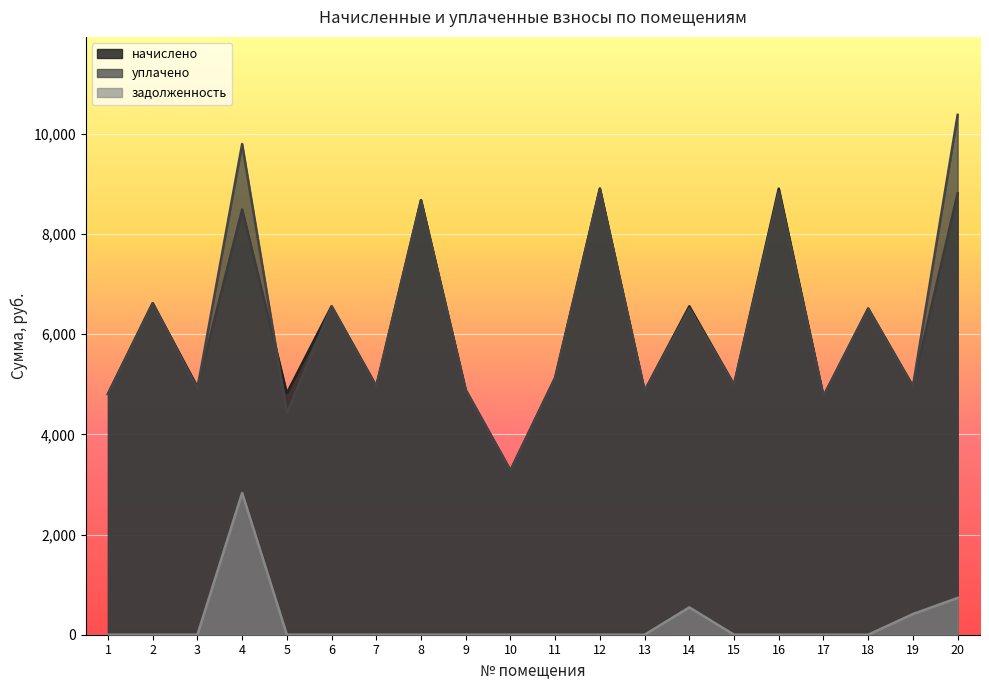

What is the value of the задолженность point at the 14th from the left?

546.6